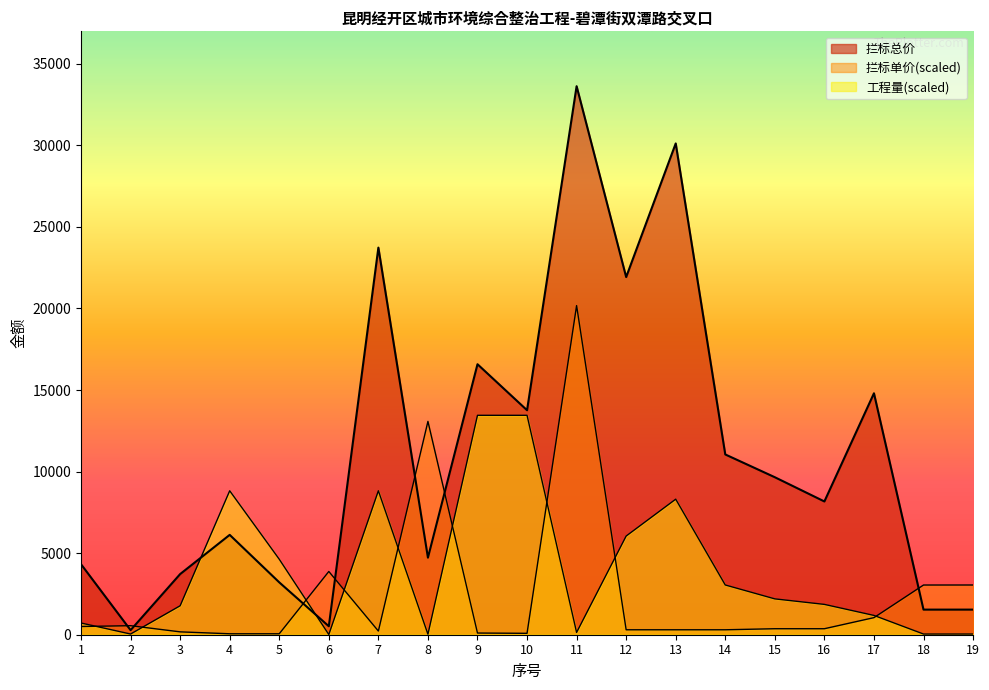

Read the 工程量 value at 5.

4627.6